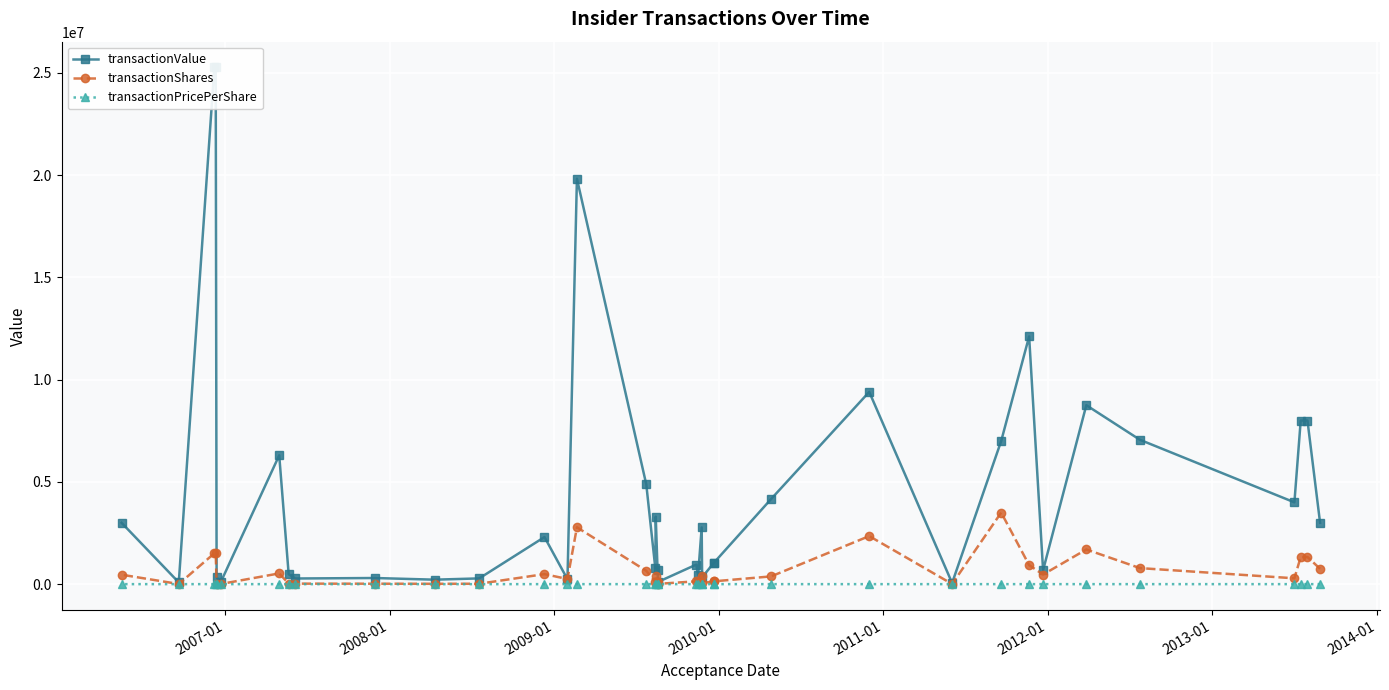

How many data points in transactionValue are less than 2302915?

19